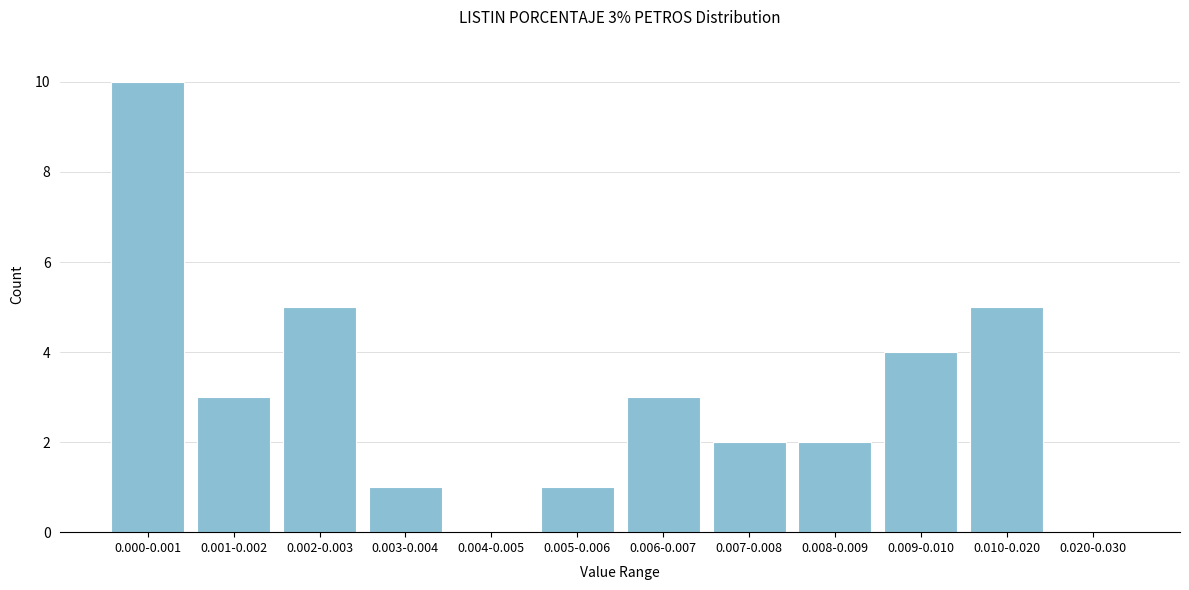

Reading left to right, extract all data points from this chart.

0.000-0.001=10	0.001-0.002=3	0.002-0.003=5	0.003-0.004=1	0.004-0.005=0	0.005-0.006=1	0.006-0.007=3	0.007-0.008=2	0.008-0.009=2	0.009-0.010=4	0.010-0.020=5	0.020-0.030=0